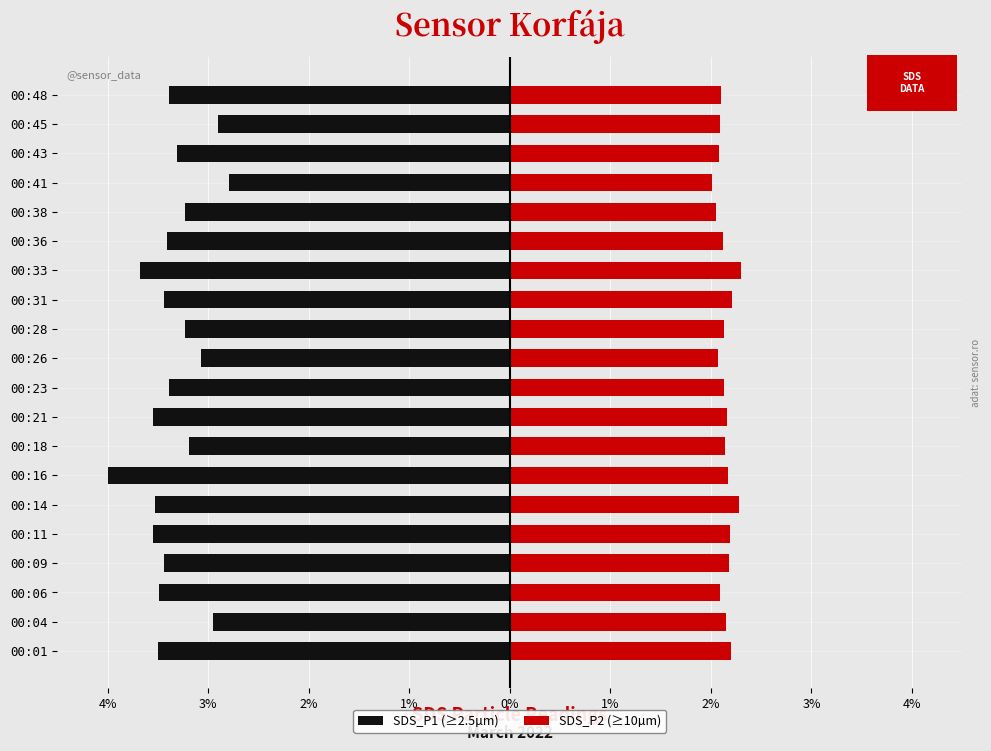

Which series has the widest spread of values?

SDS_P1